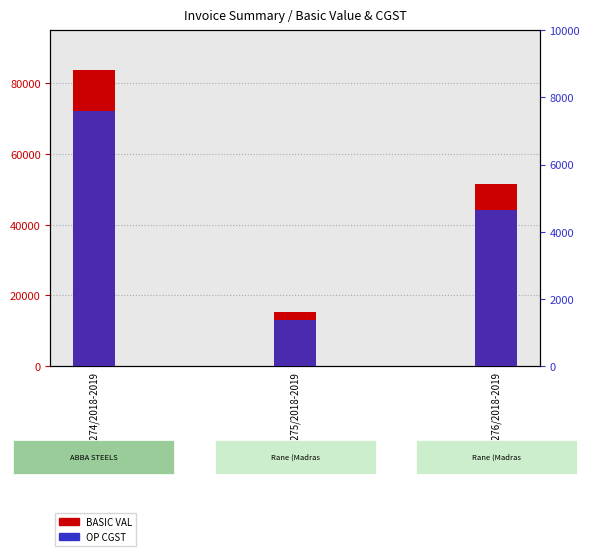

Reading left to right, extract all data points from this chart.

BASIC VAL: 01274/2018-2019=83700.0	01275/2018-2019=15375.0	01276/2018-2019=51640.0
OP CGST: 01274/2018-2019=7608.3	01275/2018-2019=1383.8	01276/2018-2019=4647.6